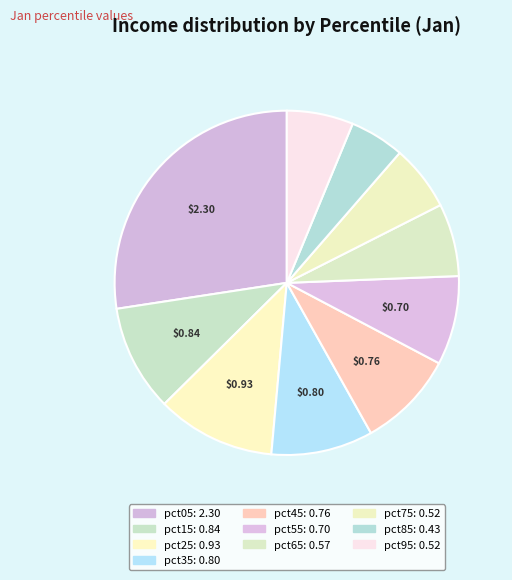

Which has a higher value, pct25 or pct05?

pct05